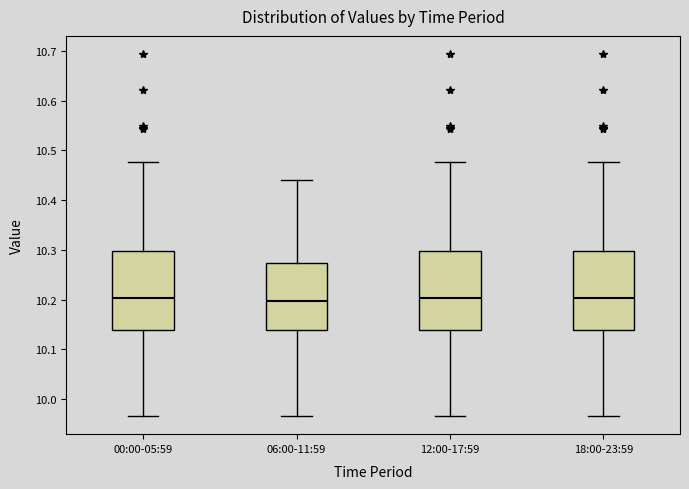

Where does the lower whisker of the box for 00:00-05:59 end on the y-axis? The values are not printed on the chart, so give them approximately, as read against the axis.

9.97